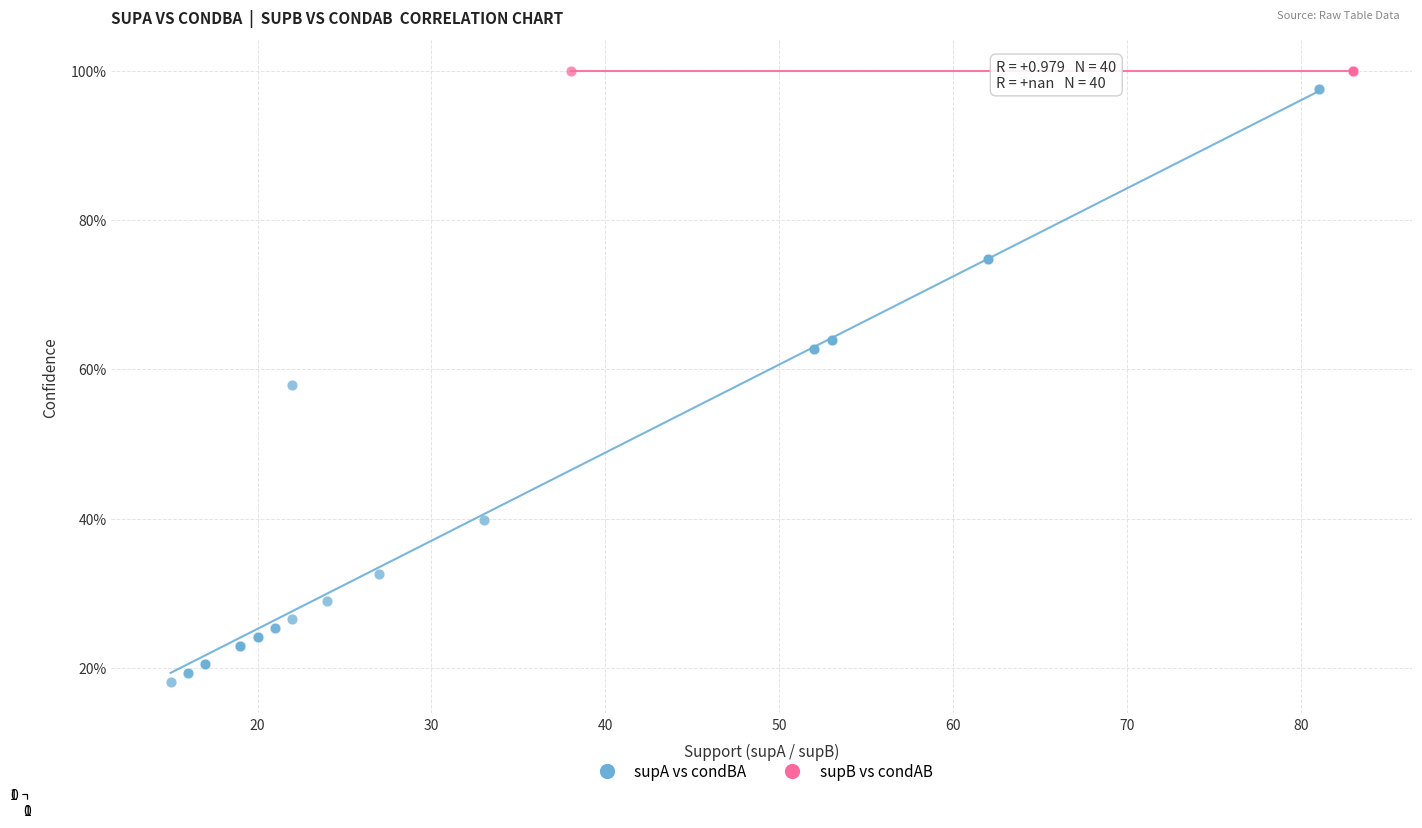

What are all the series names shown in the legend?

supA vs condBA, supB vs condAB